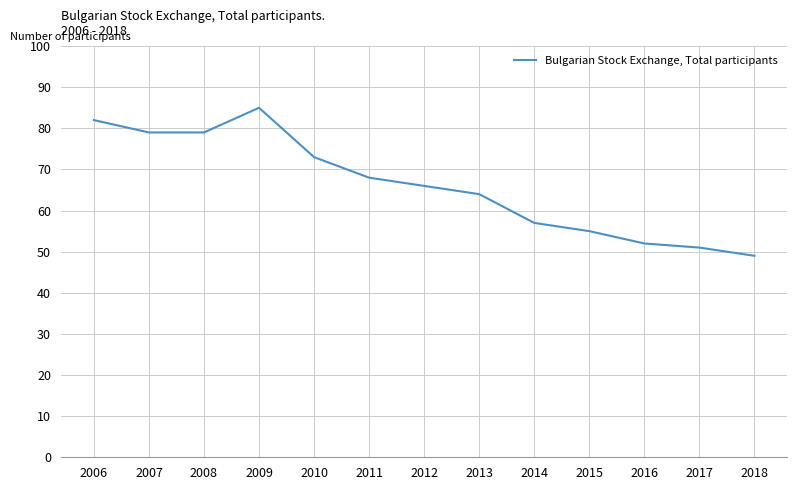

The chart shows a value of 82 at 2006. True or false?

True